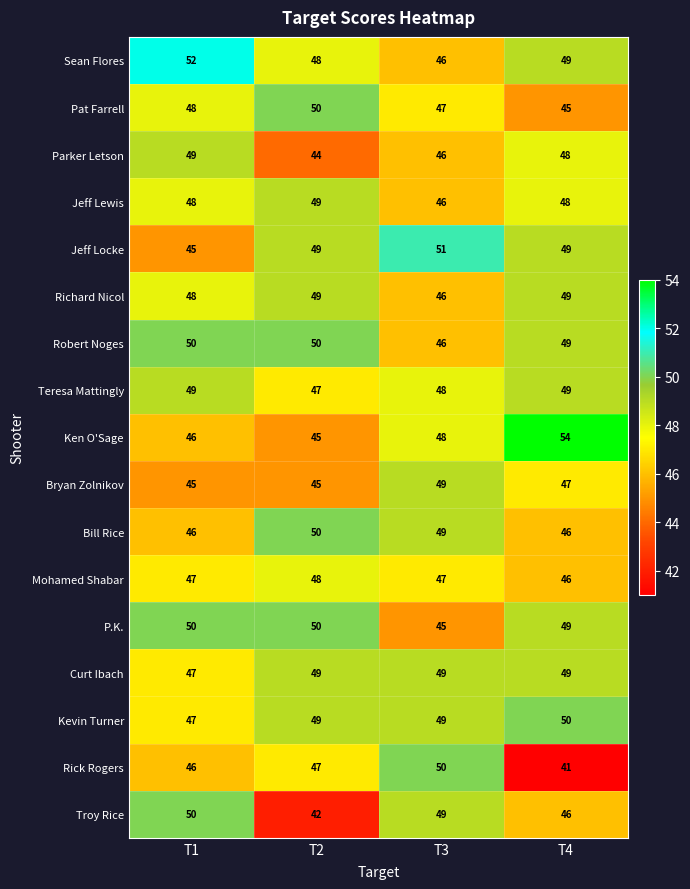

What is the difference between the highest and lowest values at T4?

13